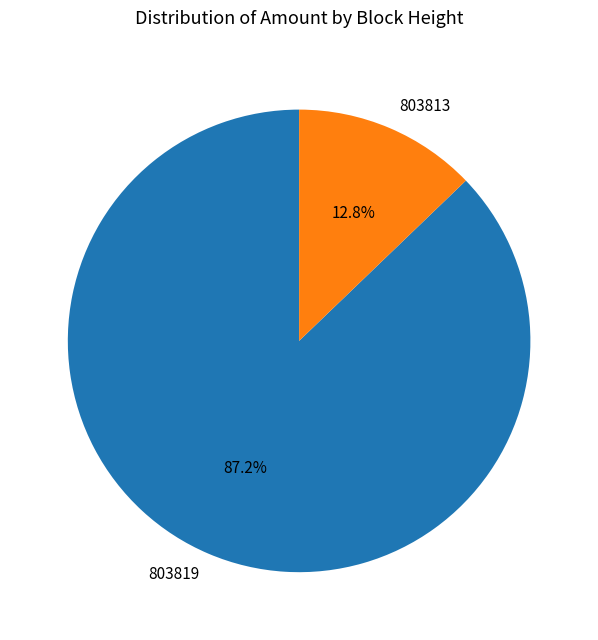

What percentage is the 803813 slice, to the nearest percent?

13%